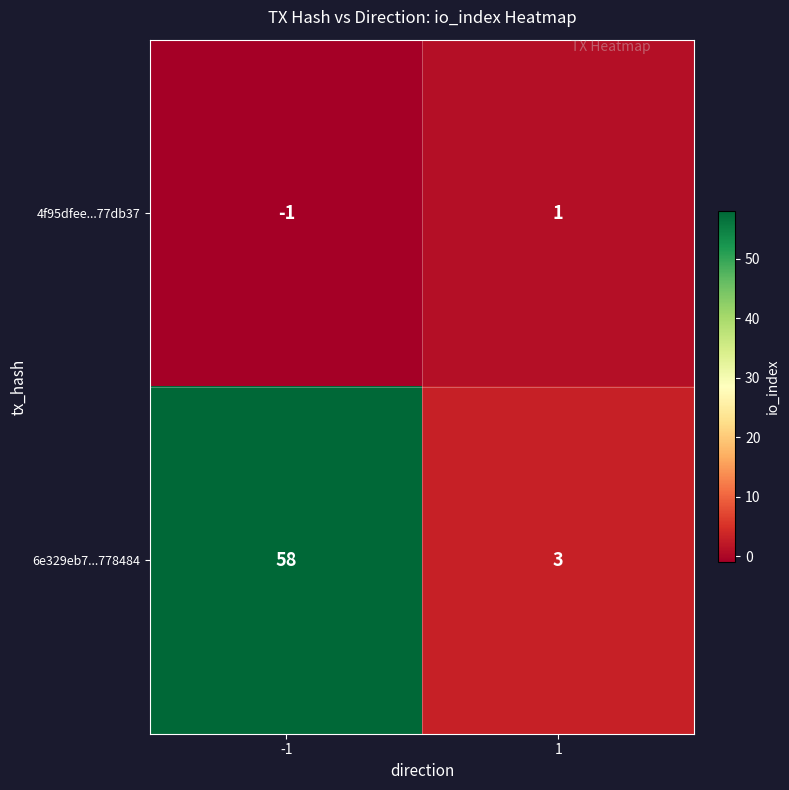

What is the sum of all 6e329eb7...778484 values?

61